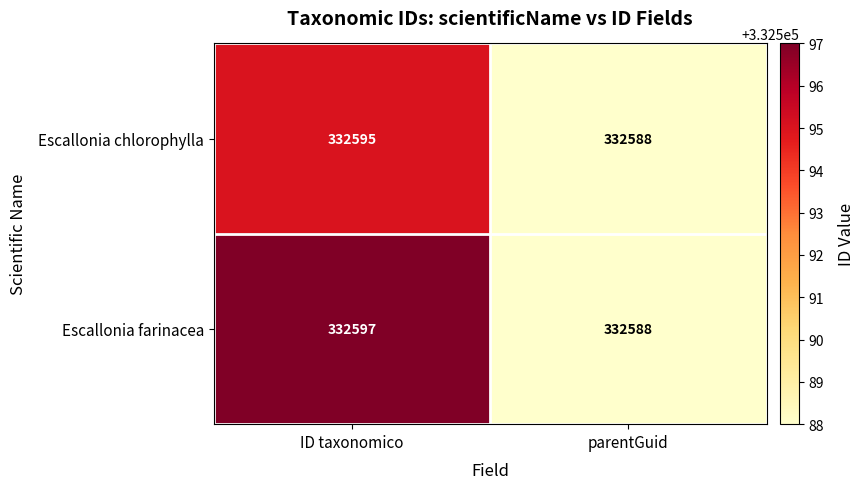

Reading left to right, list all the values displayed in this chart.

Escallonia chlorophylla: ID taxonomico=332595	parentGuid=332588
Escallonia farinacea: ID taxonomico=332597	parentGuid=332588